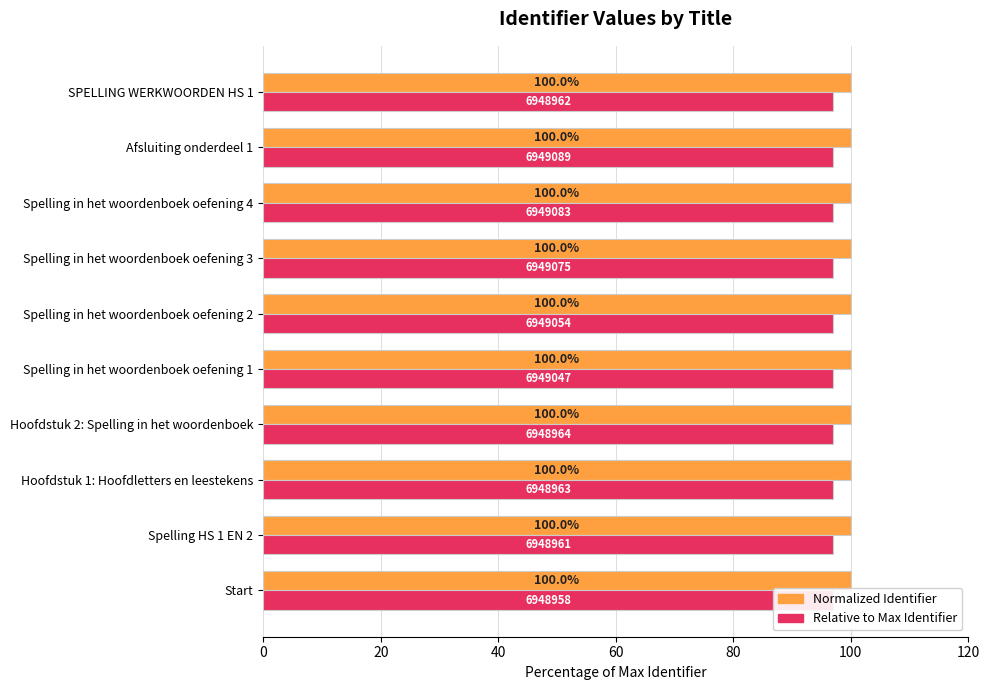

At Start, list the series in order from smallest to largest.

Relative to Max Identifier, Normalized Identifier